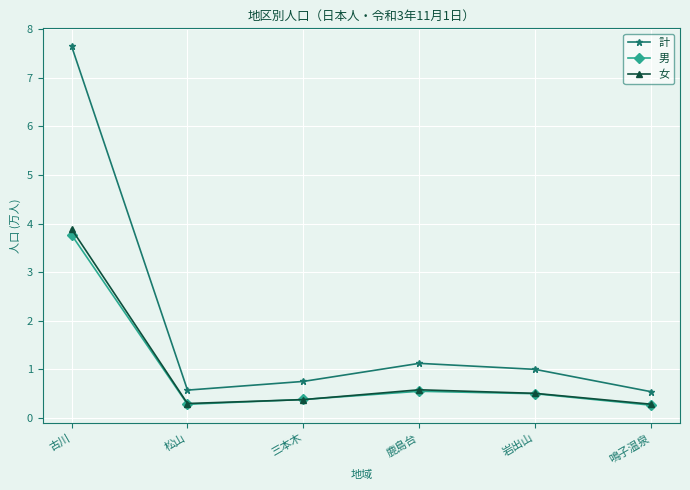

What is the label of the 2nd point from the left?

松山